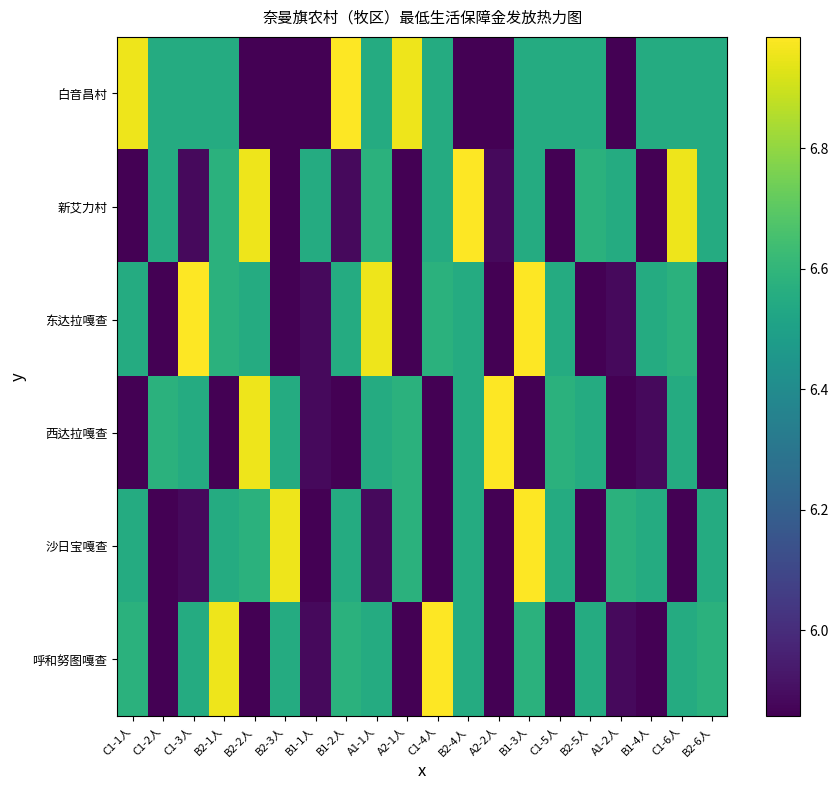

What is the difference between the highest and lowest values at B2-3人?

1.1